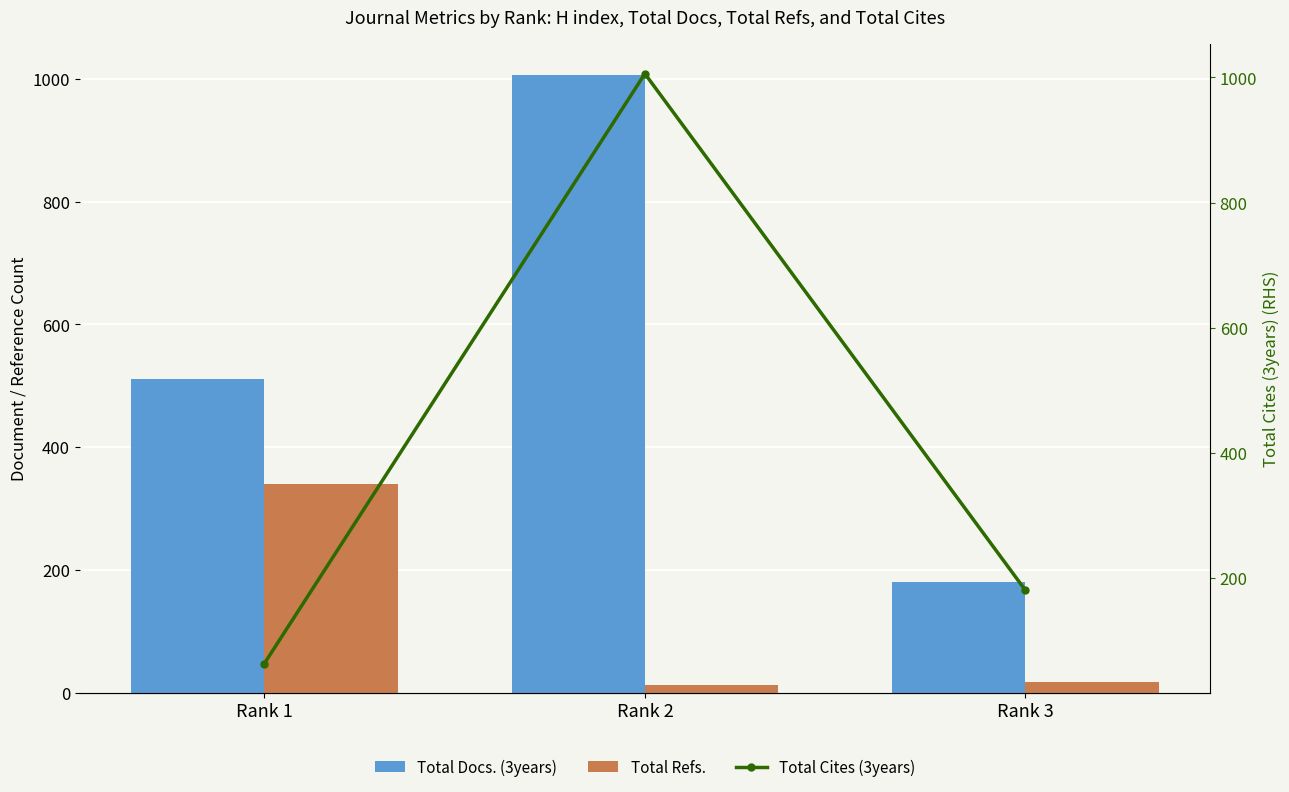

What is the difference between the highest and lowest values at Rank 2?

993